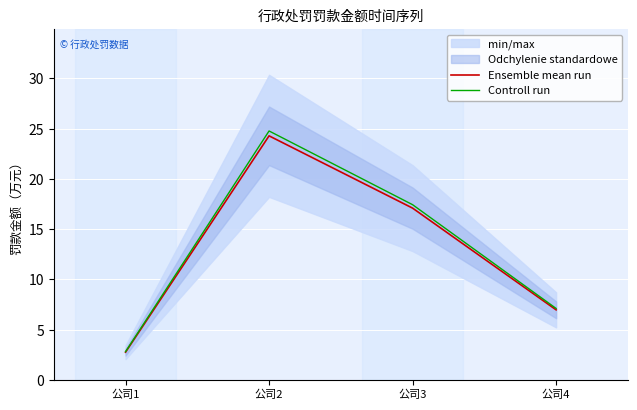

True or false: Controll run and Ensemble mean run intersect in this chart.

False